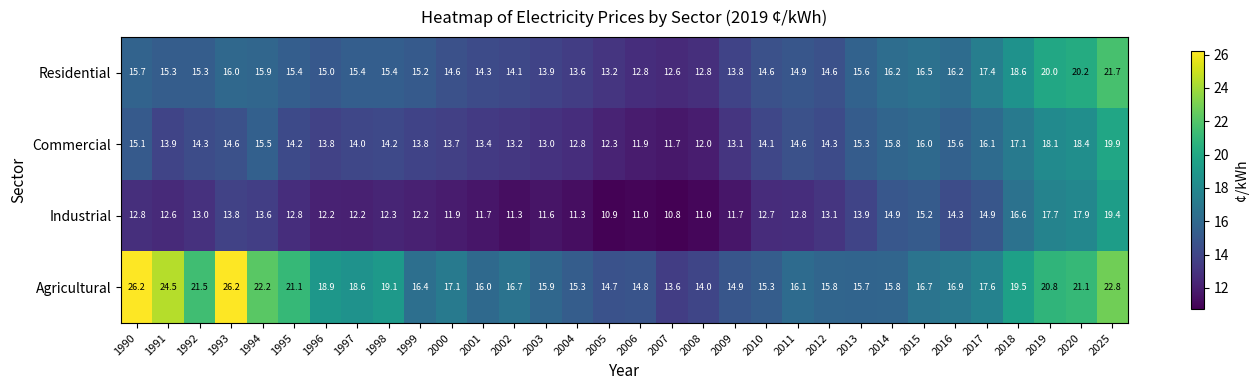

What is the total value across all series at 2011?

58.4